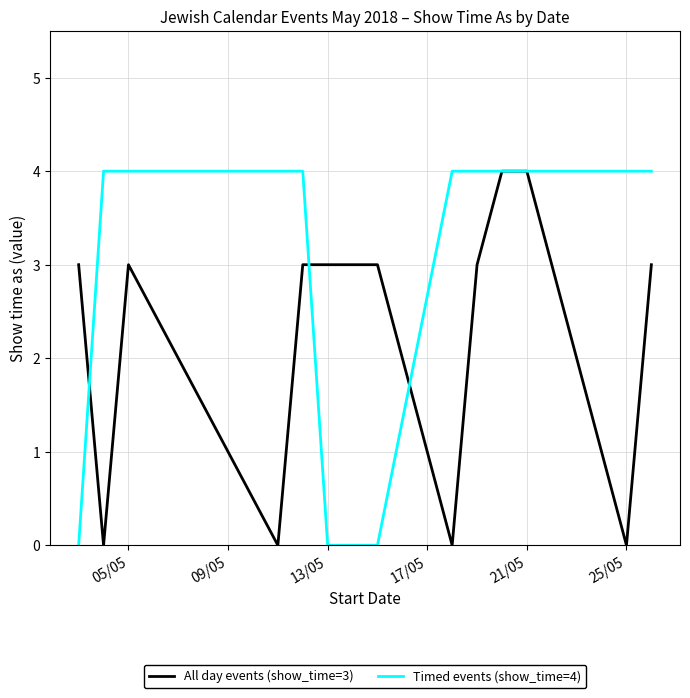

Rank the series by their average value, from highest to lowest.

Timed events (show_time=4), All day events (show_time=3)